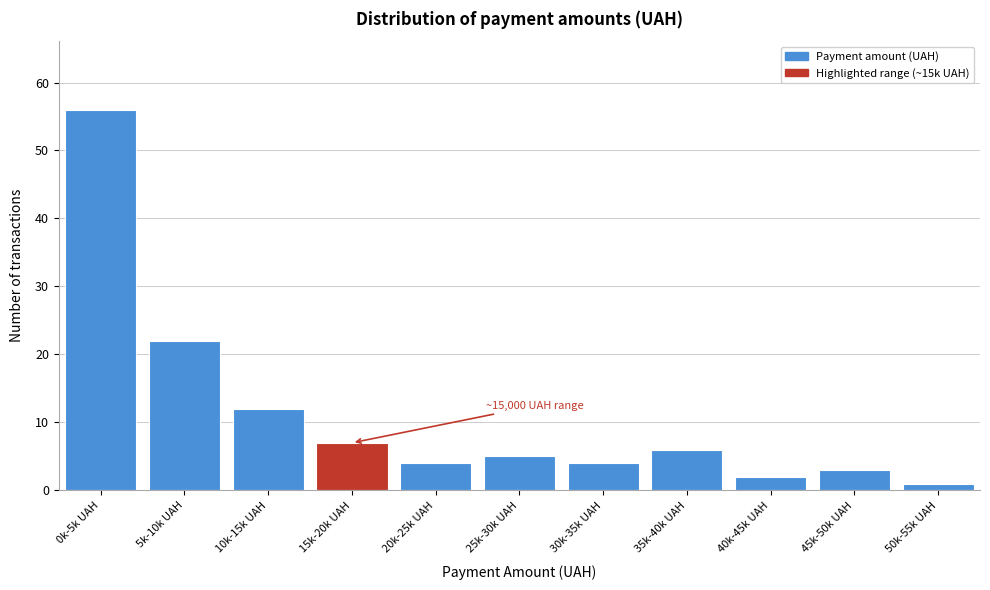

Reading left to right, list all the values displayed in this chart.

0k-5k UAH=56	5k-10k UAH=22	10k-15k UAH=12	15k-20k UAH=7	20k-25k UAH=4	25k-30k UAH=5	30k-35k UAH=4	35k-40k UAH=6	40k-45k UAH=2	45k-50k UAH=3	50k-55k UAH=1